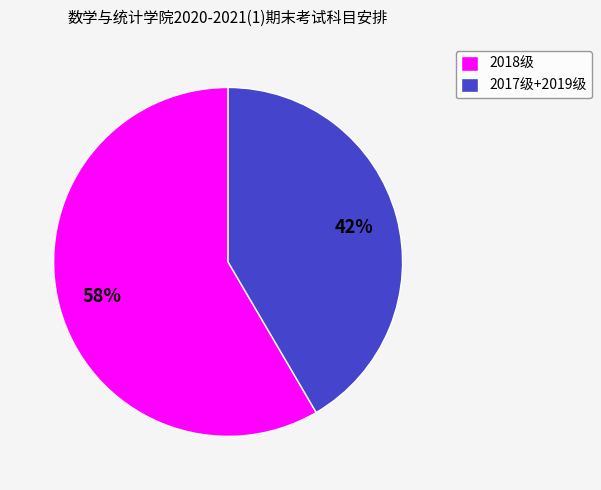

Combined, do 2017级+2019级 and 2018级 account for over 50%?

Yes